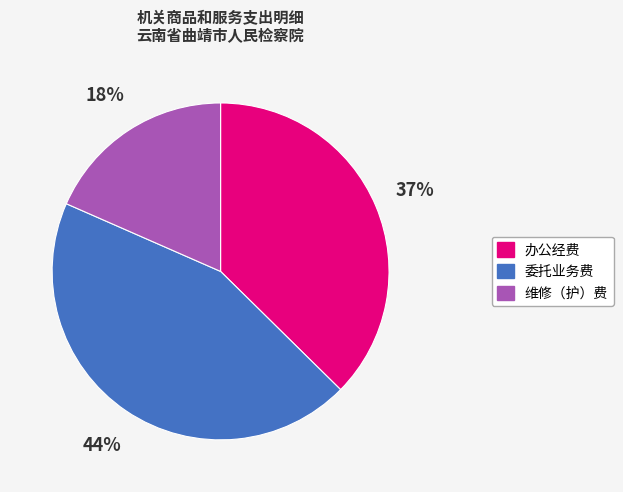

Does any single category account for the majority?

No